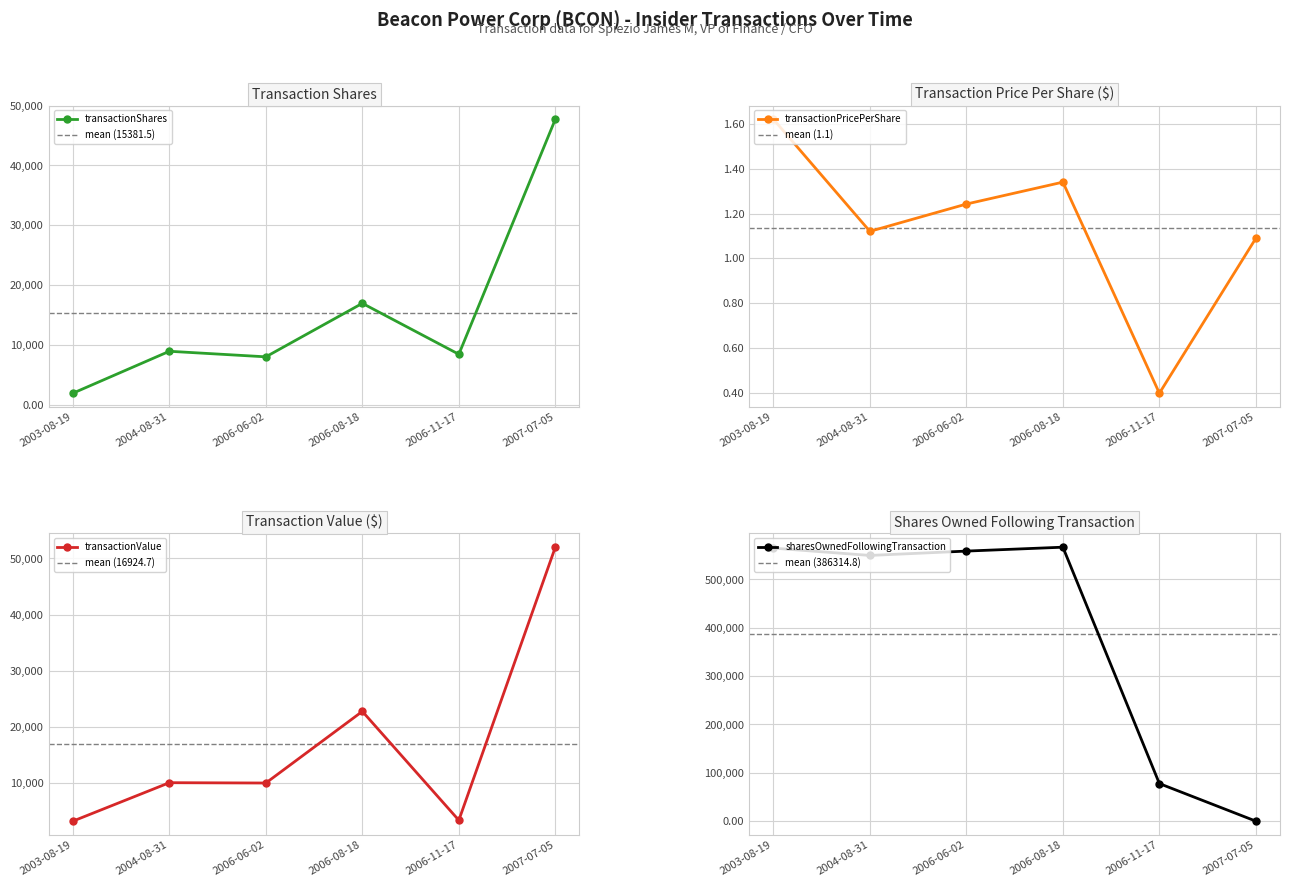

What are all the series names shown in the legend?

transactionShares, transactionPricePerShare, transactionValue, sharesOwnedFollowingTransaction